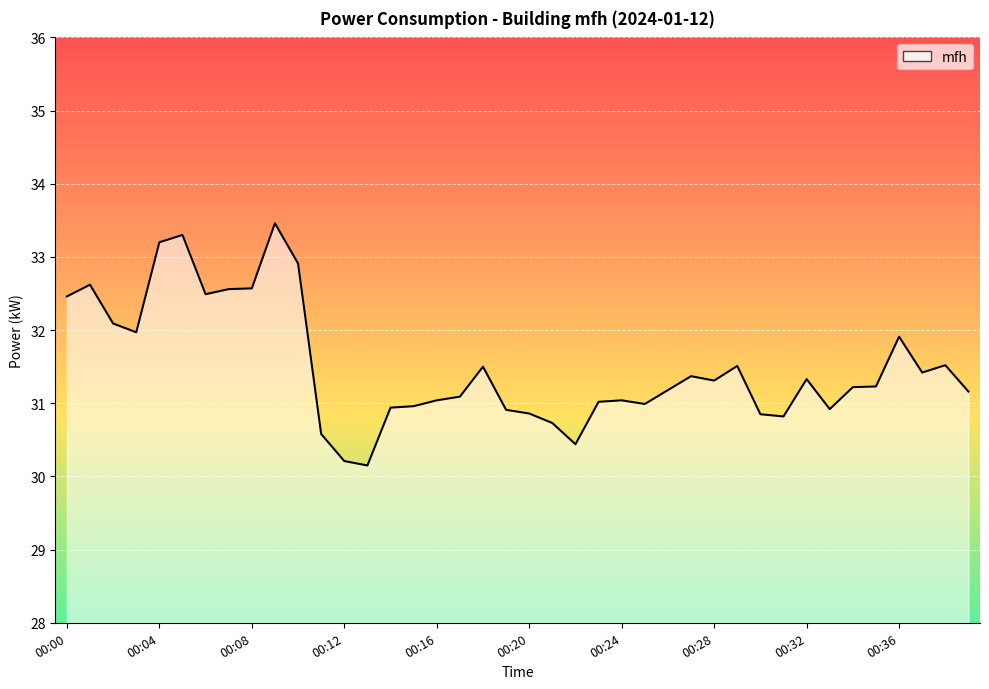

What is the greatest value displayed?

33.5